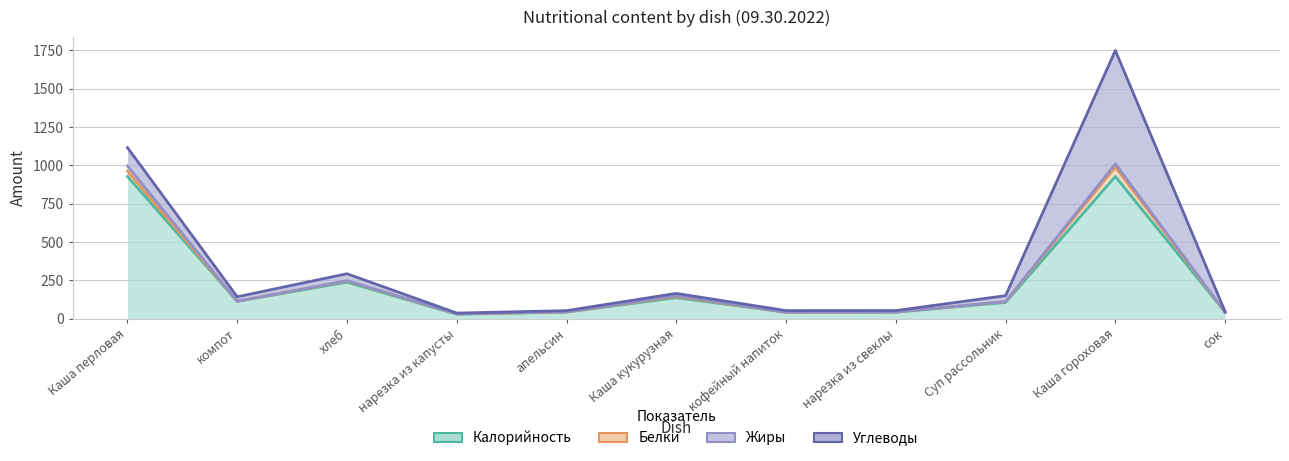

At which category is the sum across all series the highest?

Каша гороховая